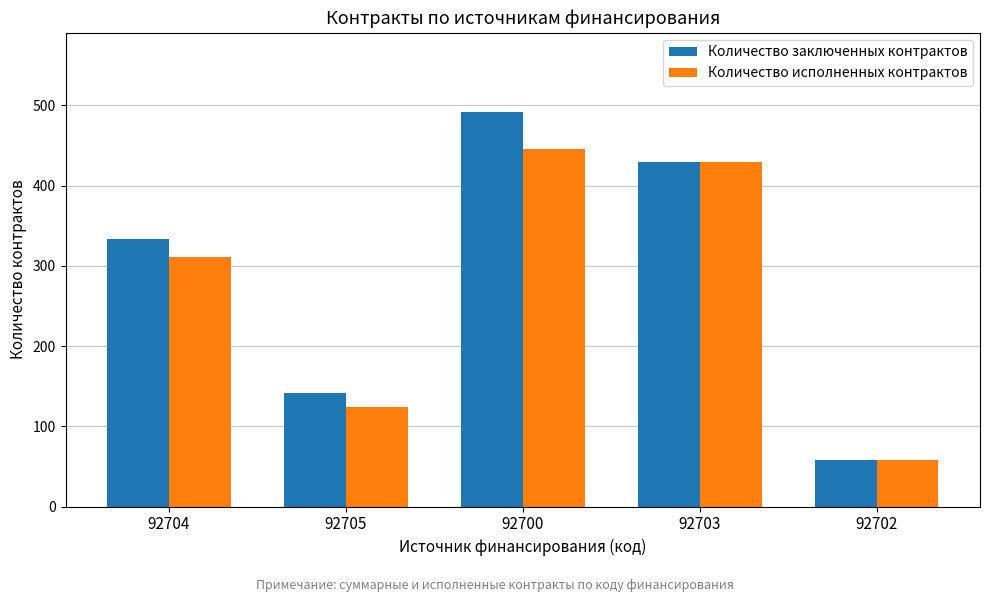

How many data points in Количество исполненных контрактов are less than 311?

2